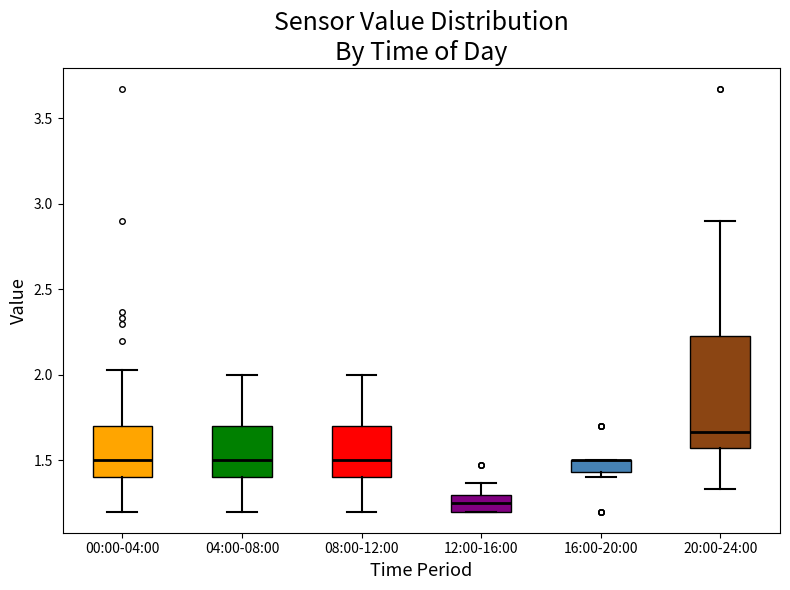

Comparing the boxes themselves (not the whiskers), which one is the tallest?

20:00-24:00